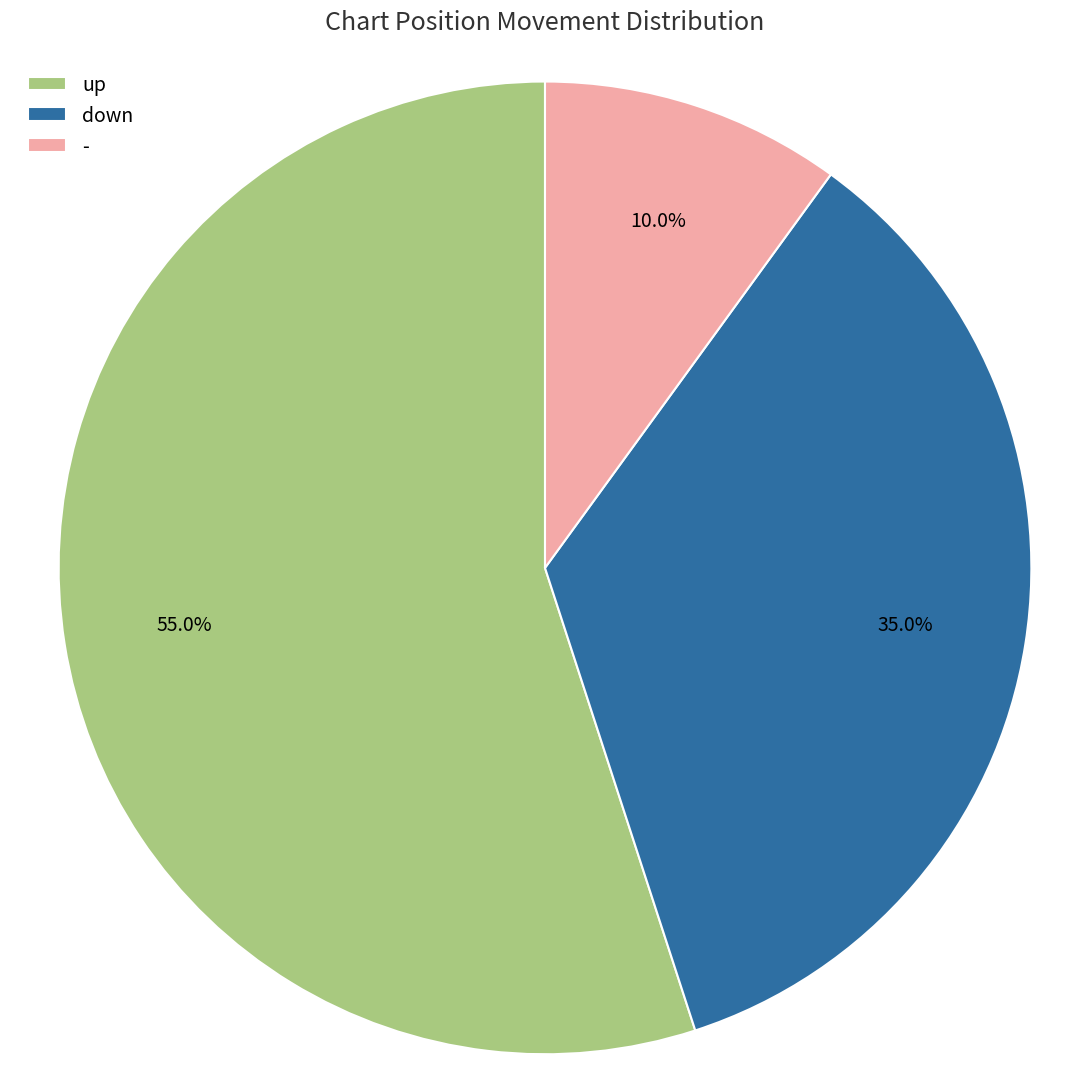

How many segments does this pie chart have?

3